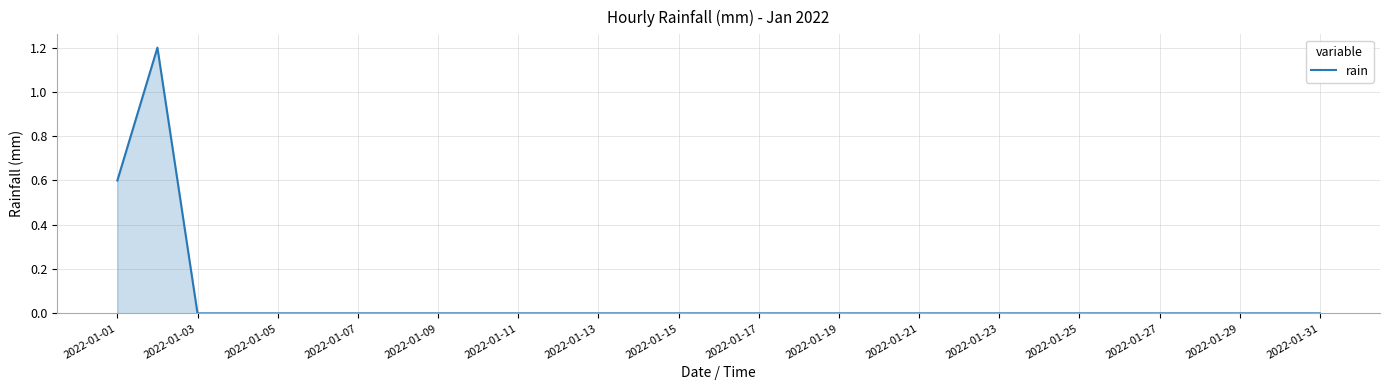

What is the greatest value displayed?

1.2